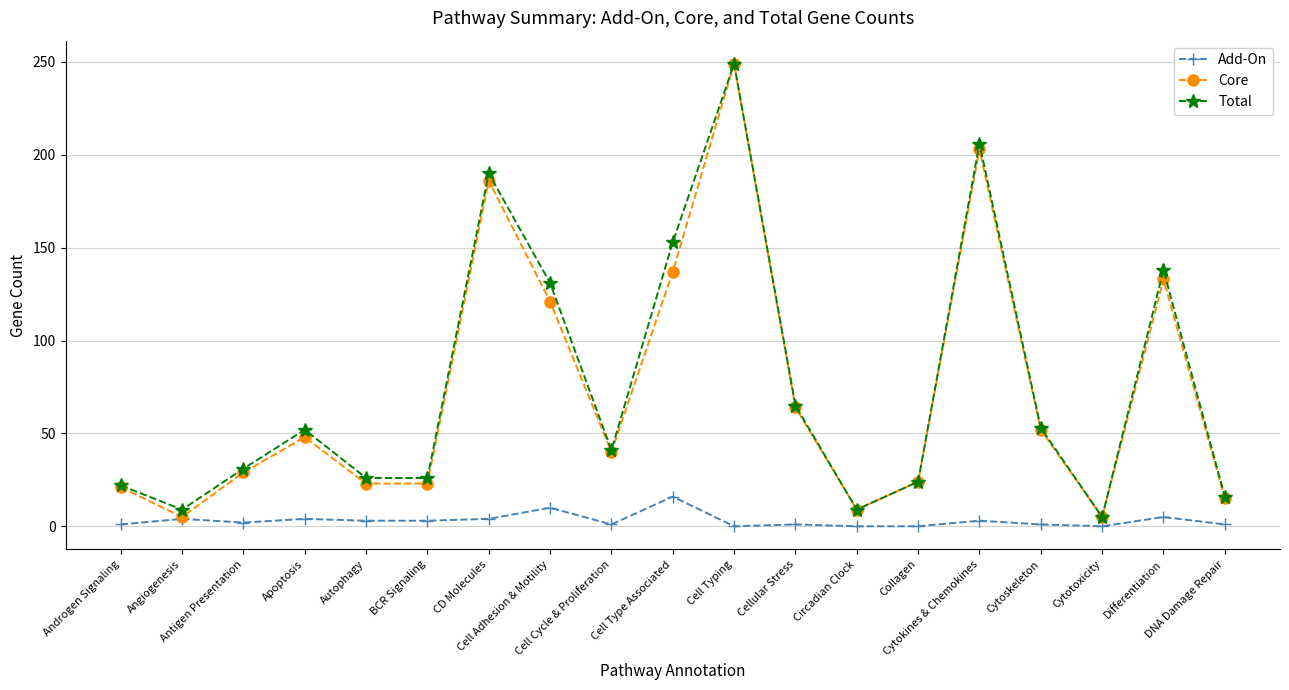

At which category is the sum across all series the highest?

Cell Typing